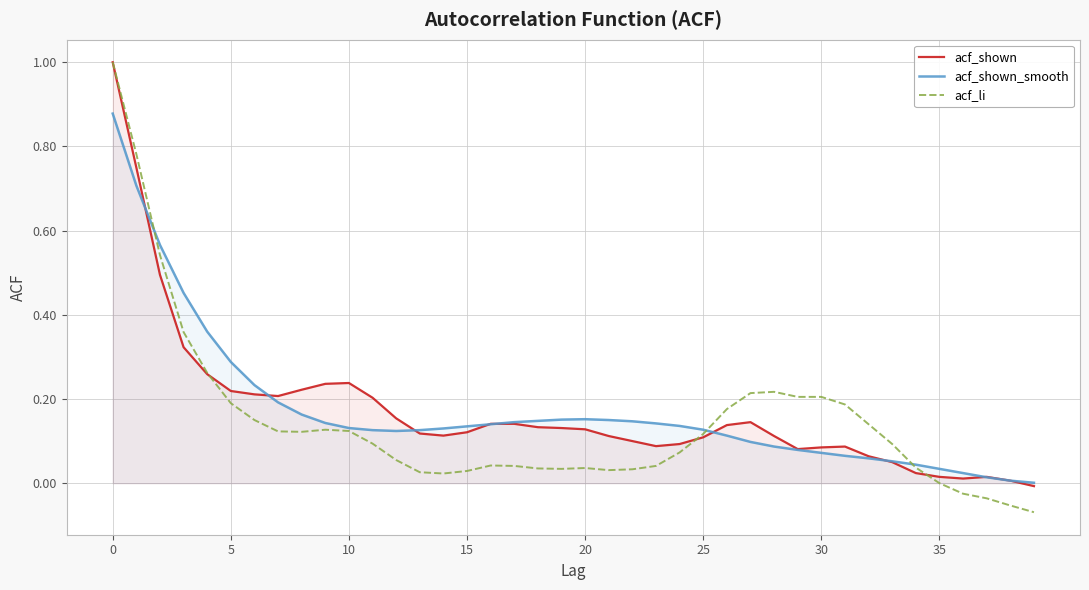

True or false: acf_shown has more than 0 points higher than both neighbors.

True